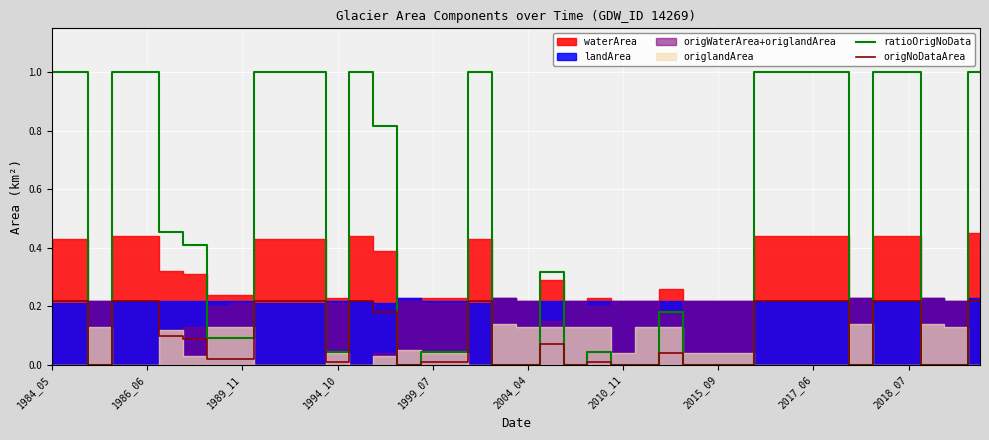

True or false: origNoDataArea and ratioOrigNoData cross at least once.

False